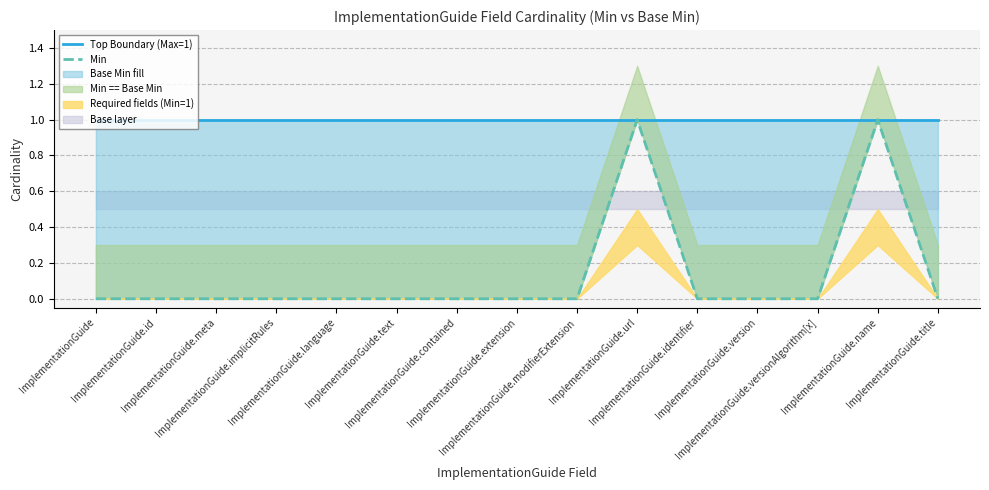

At how many categories does at least one series exceed 0?

15